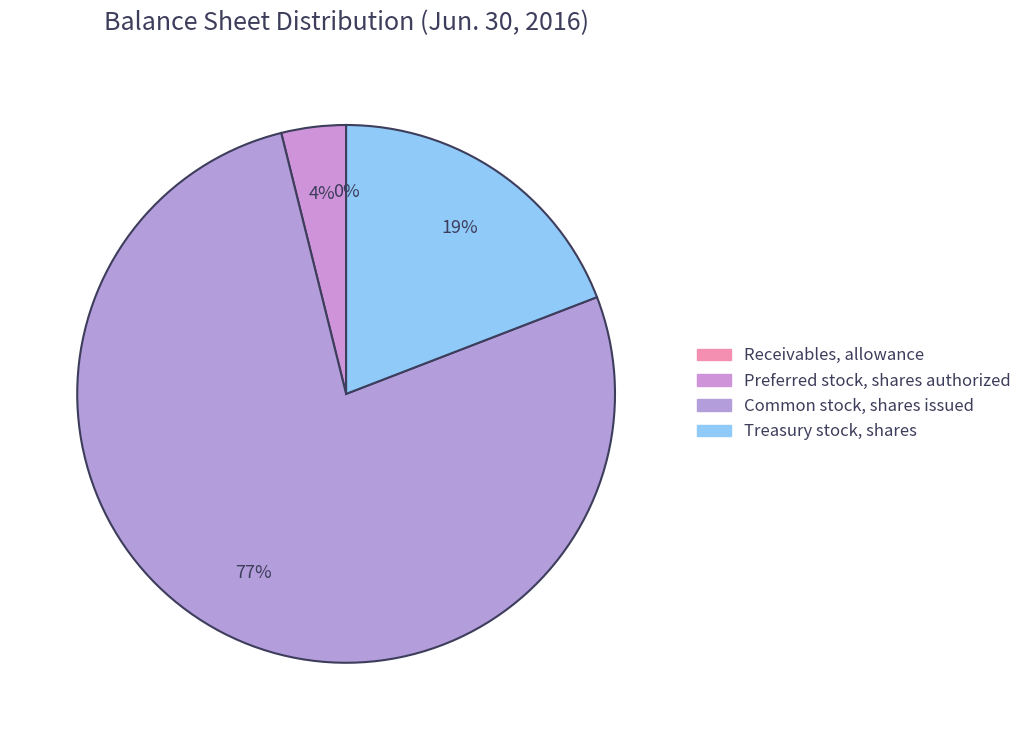

To the nearest percent, what is the average slice percentage?

25%